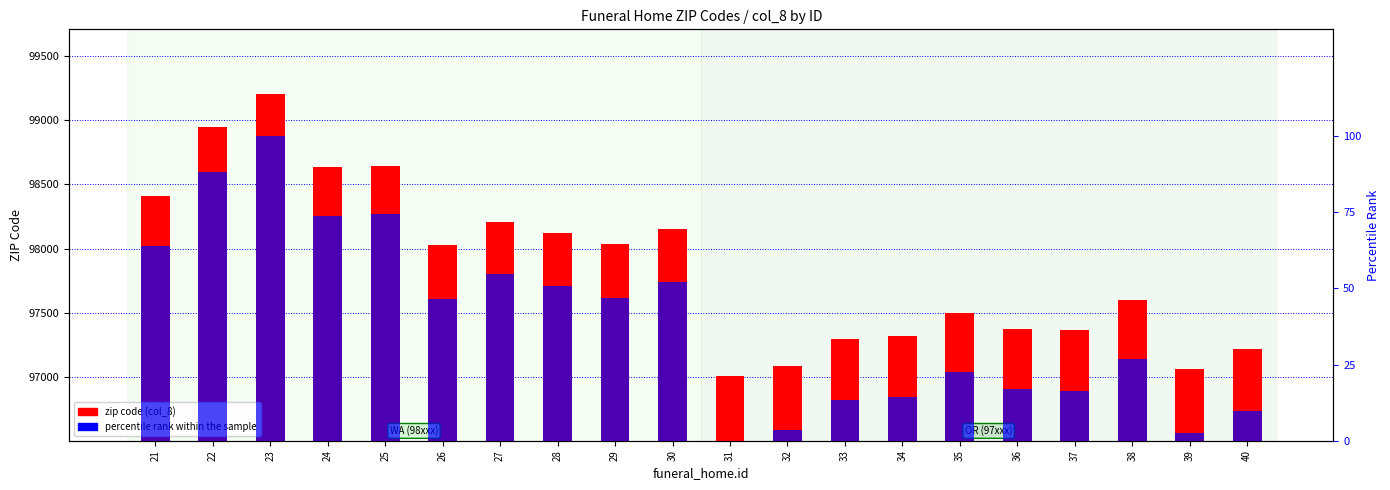

What is the difference between the maximum and minimum values in the zip code (col_8) series?

2198.0